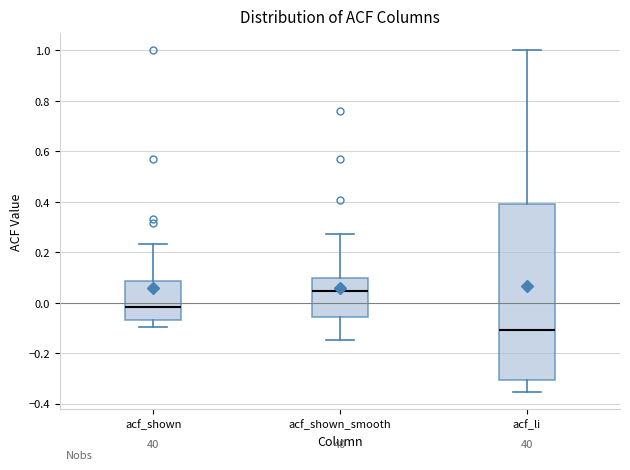

Which box is the tallest, from its lower edge to its upper edge?

acf_li